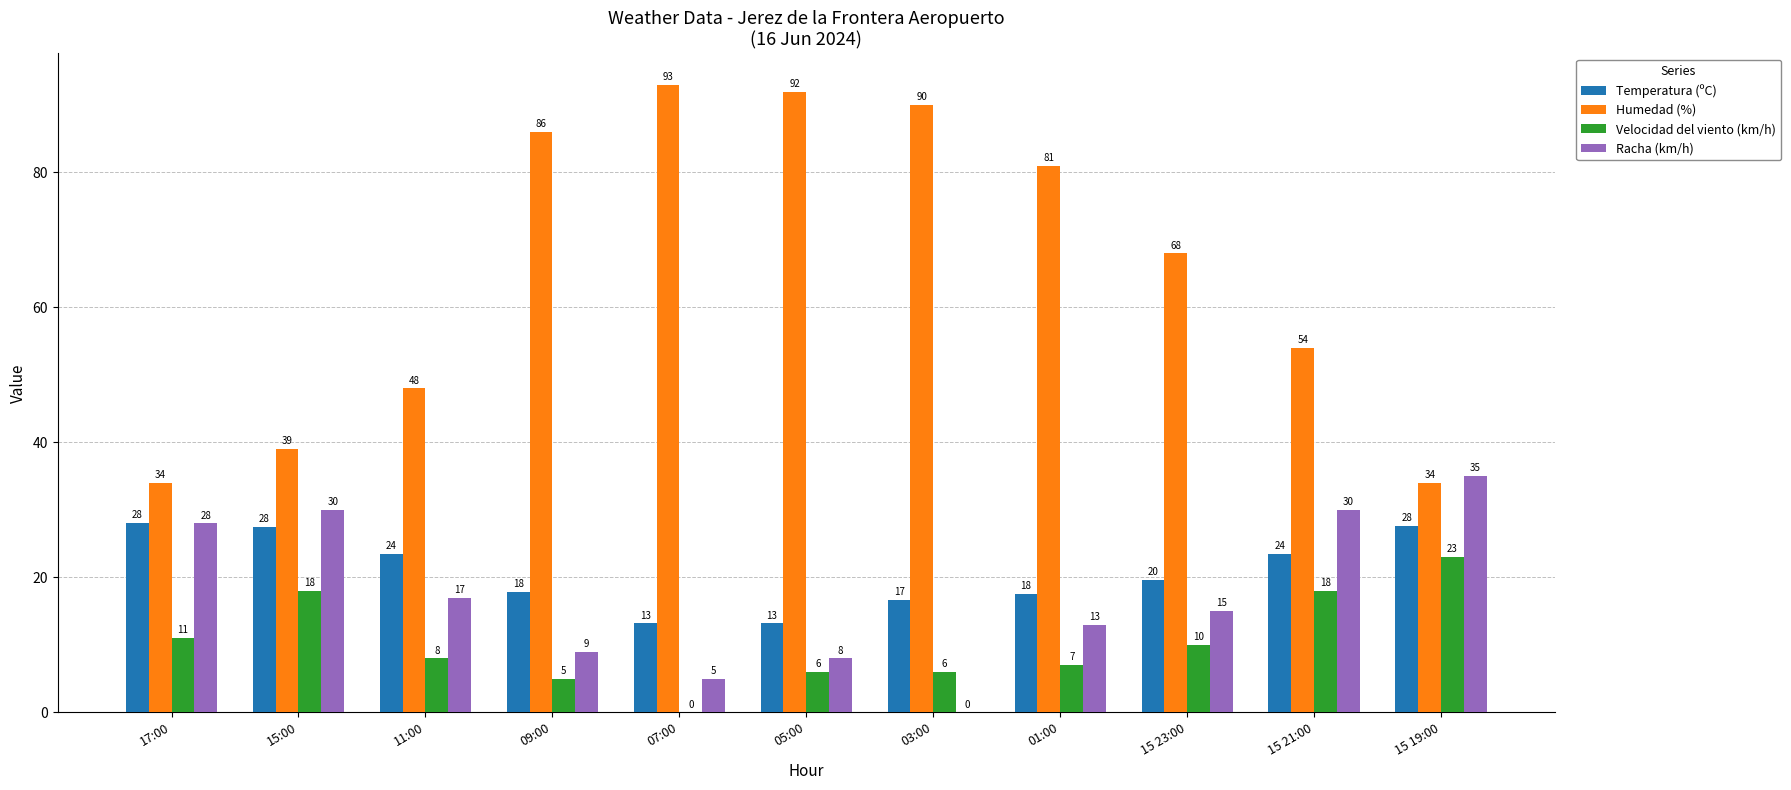

Are the bars horizontal?

No